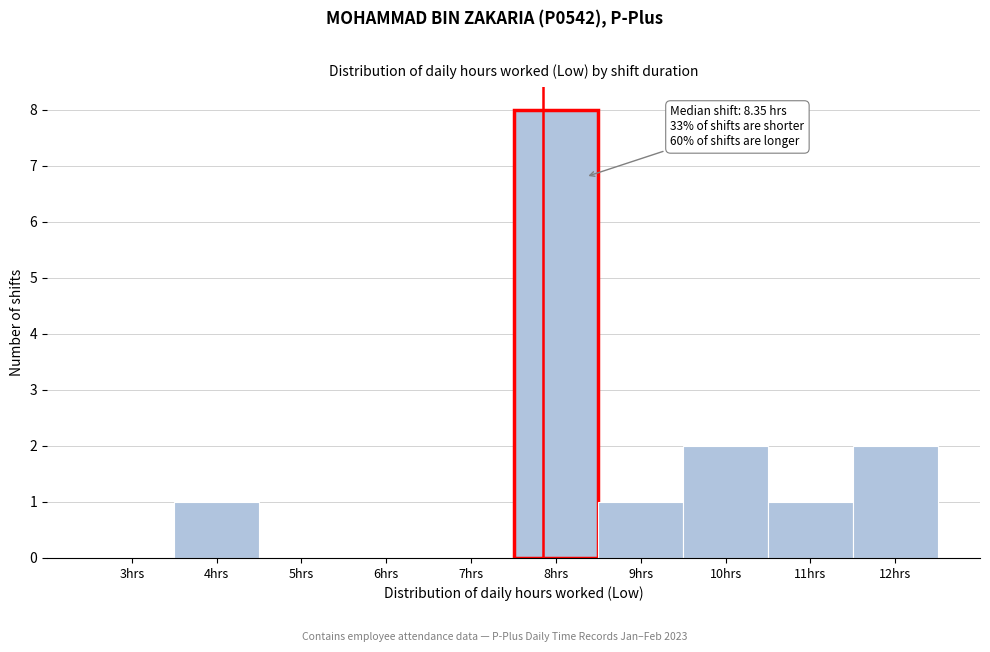

Reading left to right, list all the values displayed in this chart.

3hrs=0	4hrs=1	5hrs=0	6hrs=0	7hrs=0	8hrs=8	9hrs=1	10hrs=2	11hrs=1	12hrs=2